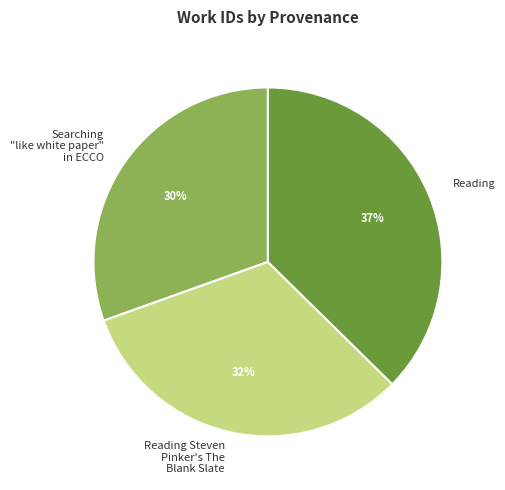

To the nearest percent, what portion does Reading represent?

37%